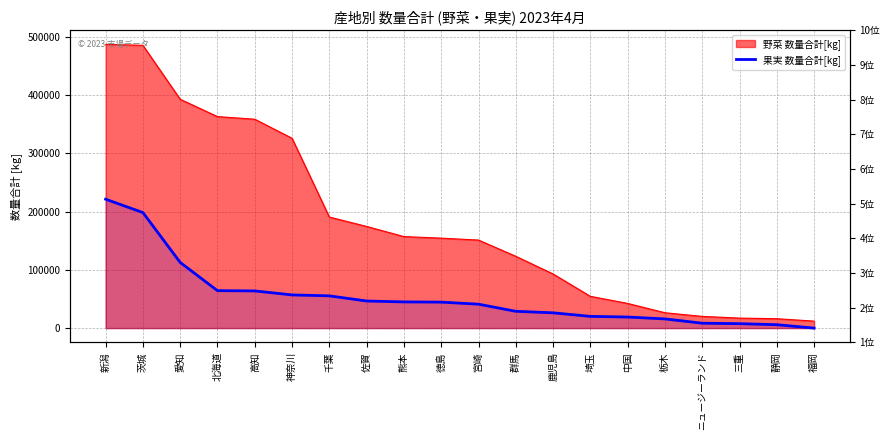

Which label corresponds to the smallest value in the chart?

福岡